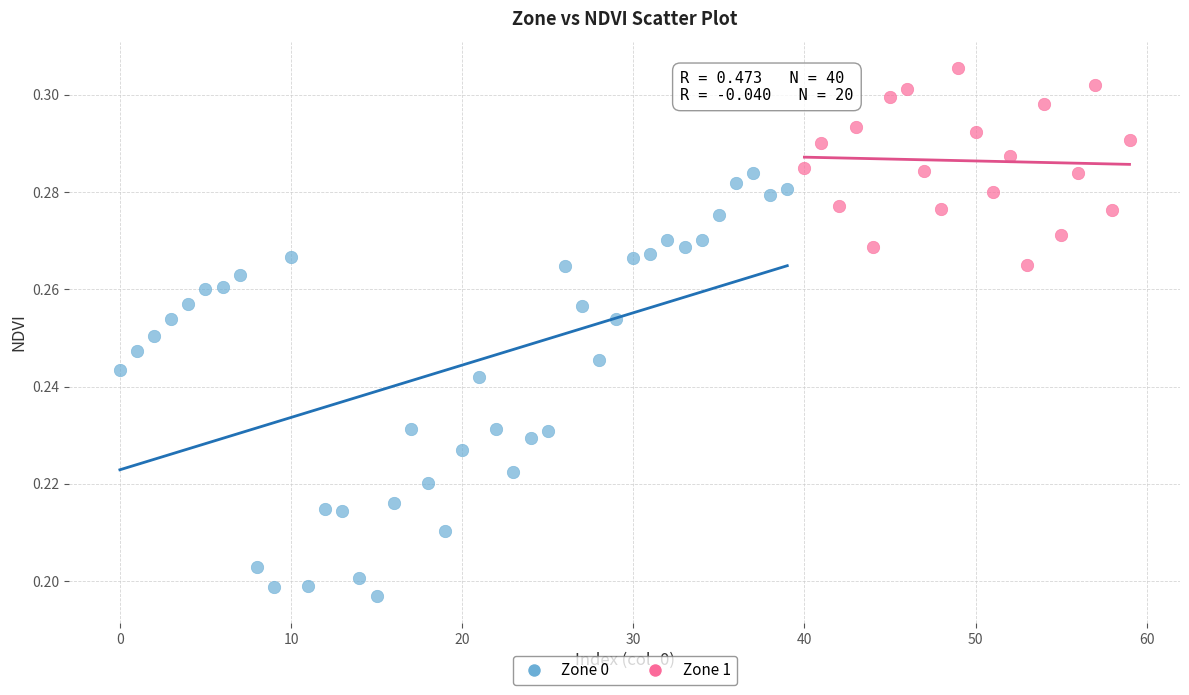

Which series reaches the maximum Y coordinate?

Zone 1